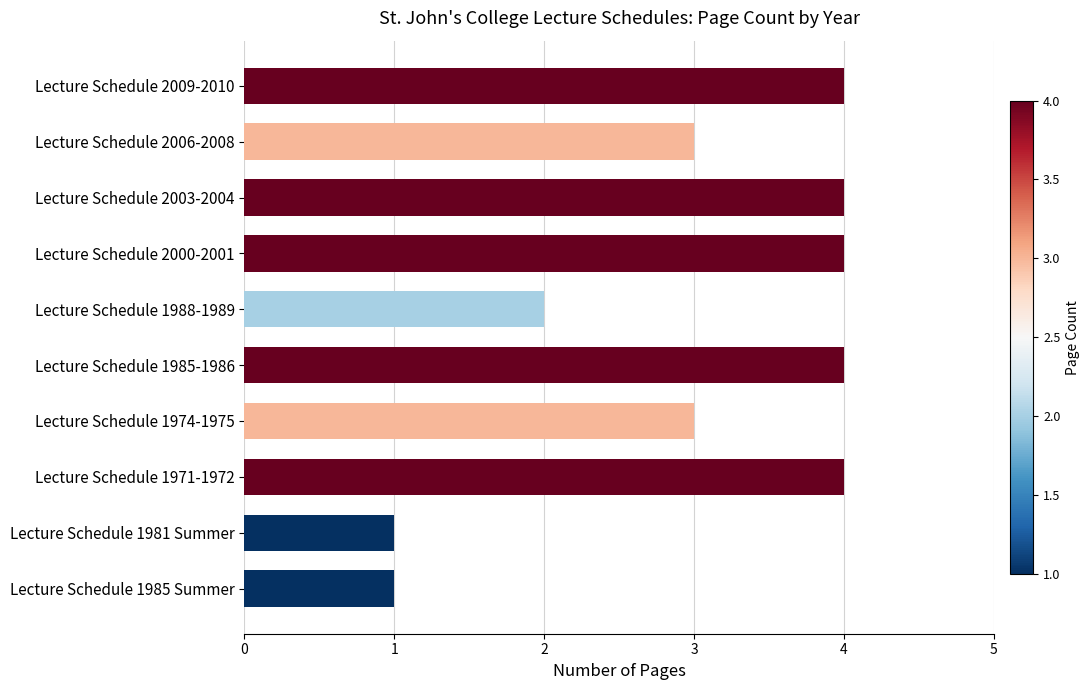

Are the bars grouped side by side (vs. stacked)?

No